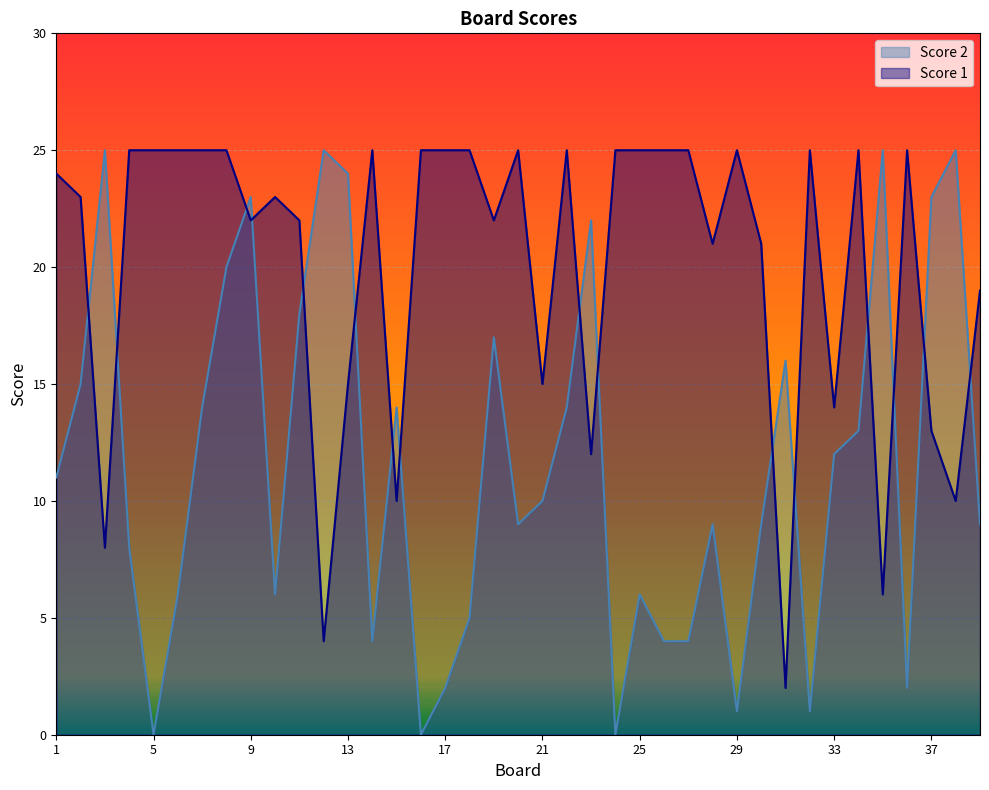

How many intersections are there between Score 1 and Score 2?

16